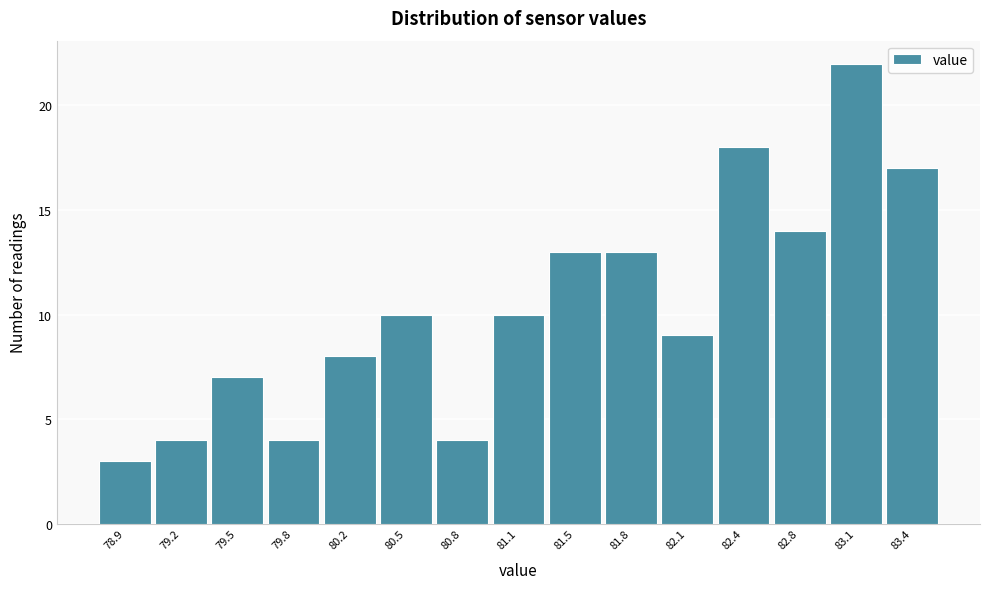

Reading left to right, extract all data points from this chart.

3	4	7	4	8	10	4	10	13	13	9	18	14	22	17